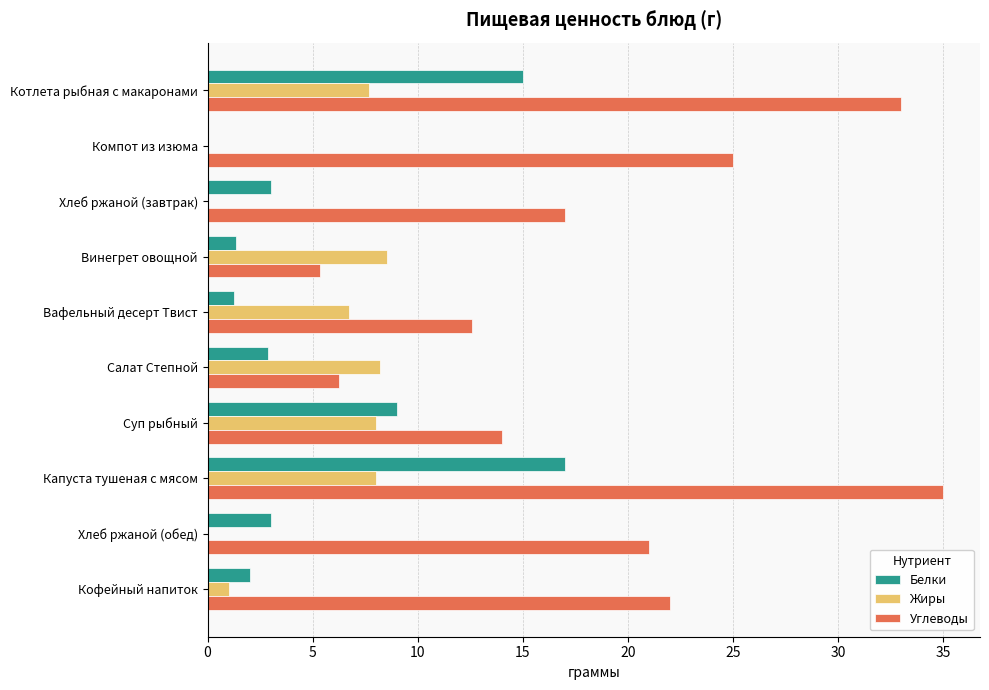

What is the highest value of the Белки series?

17.0